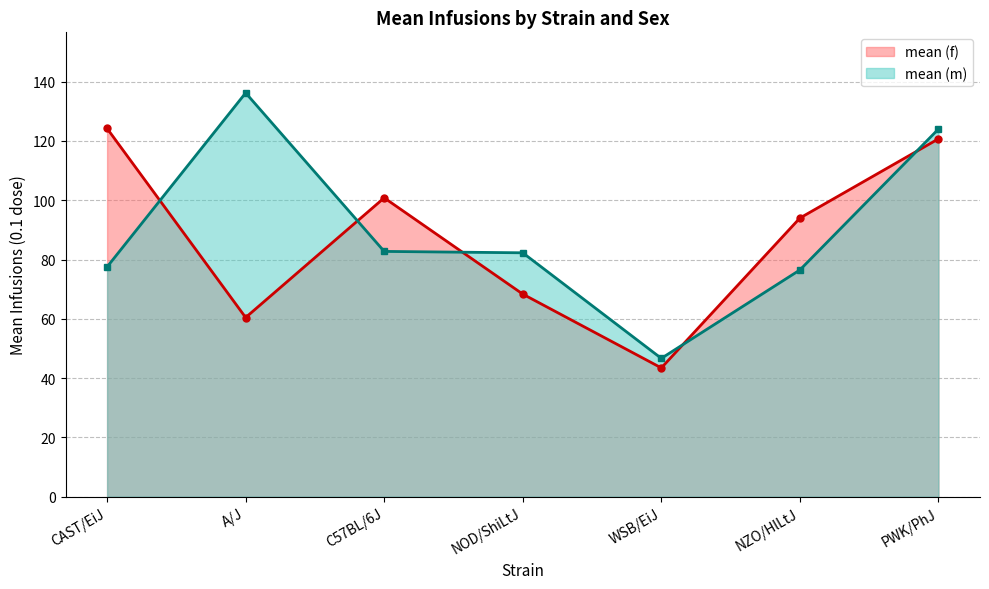

What is the value of the mean (m) point at the 3rd from the left?

82.7